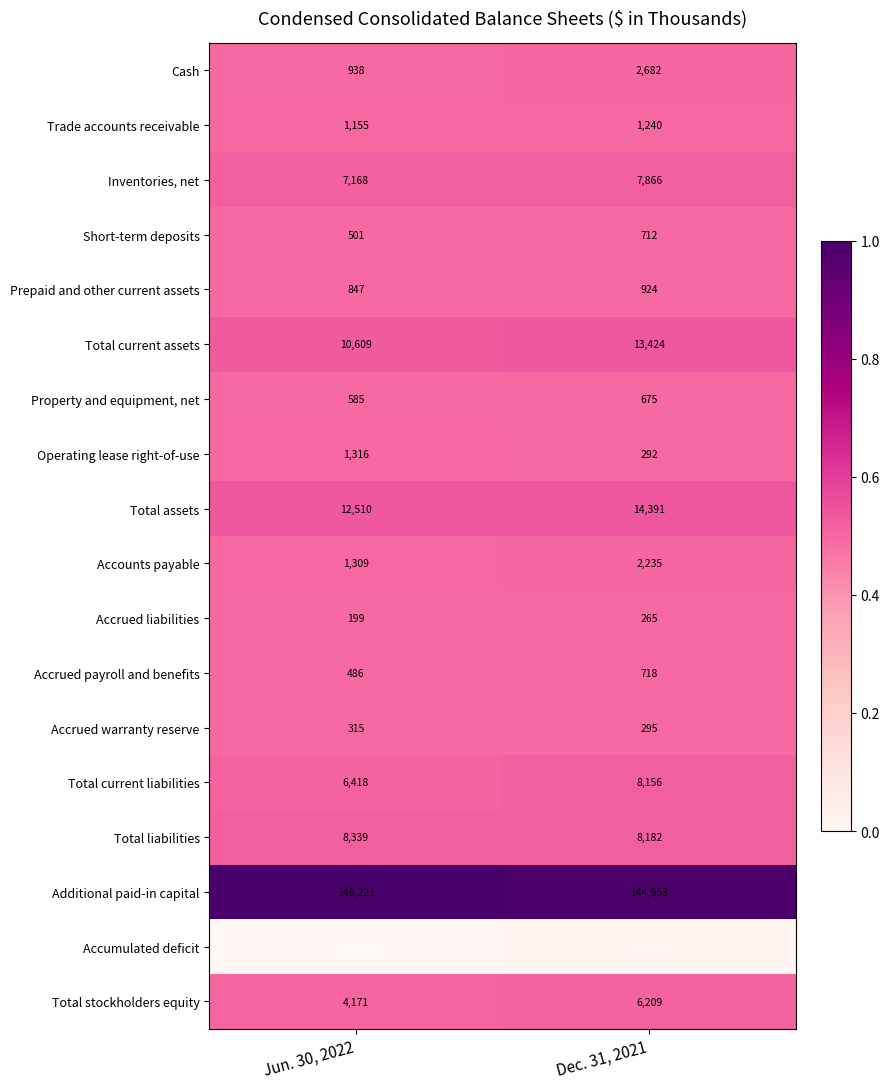

What is the minimum value shown in the chart?

-144048